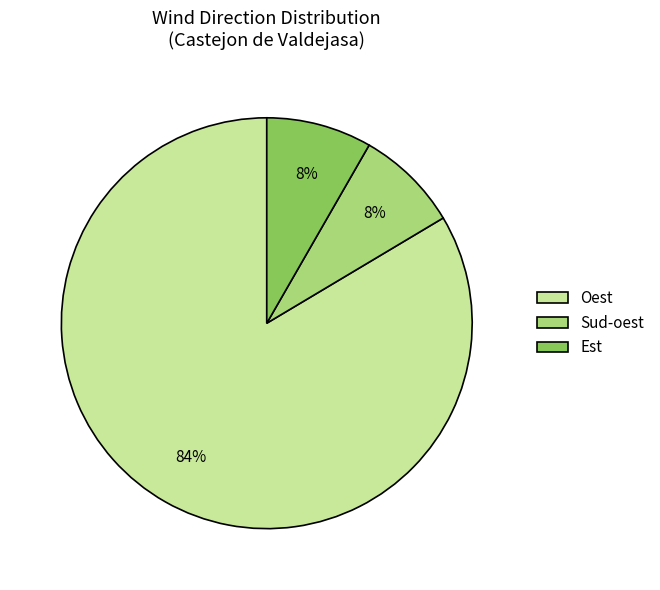

Which category has the biggest portion of the pie?

Oest